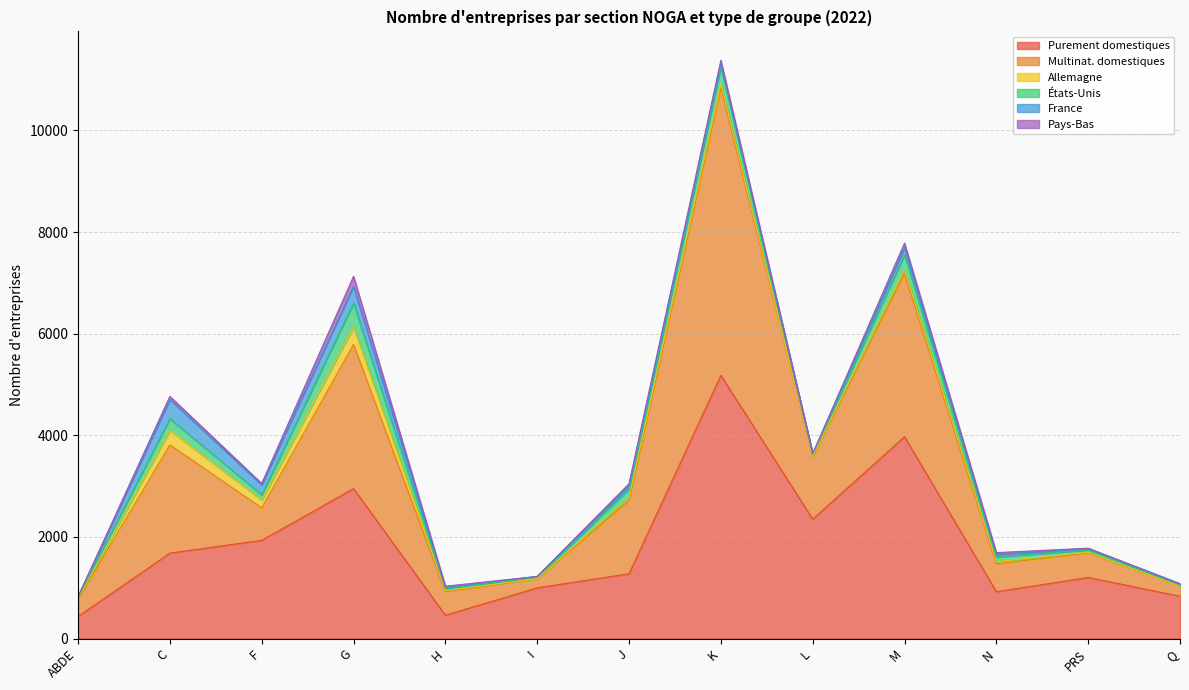

At which category is the sum across all series the highest?

K